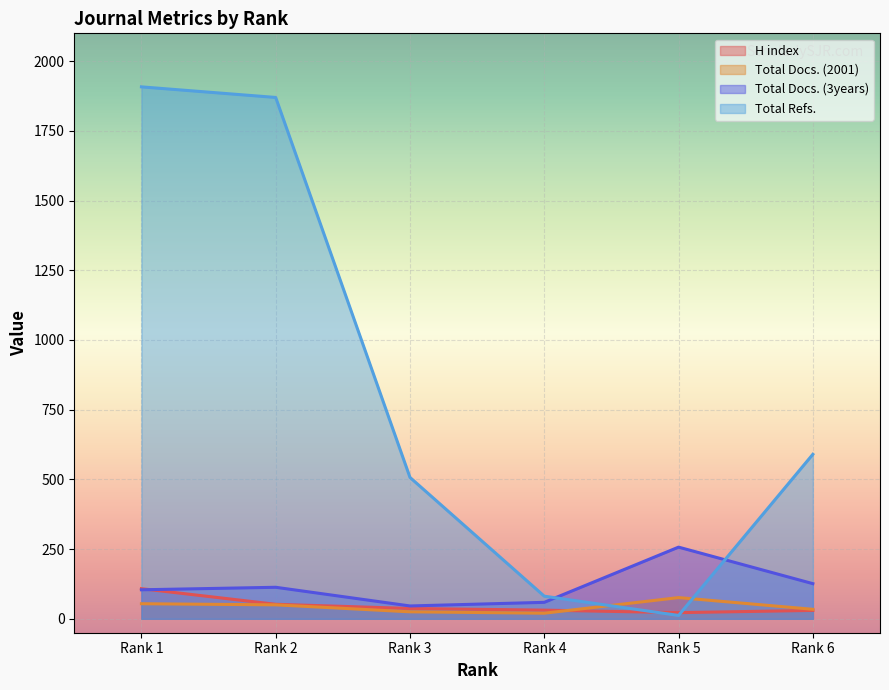

Reading left to right, list all the values displayed in this chart.

H index: Rank 1=108	Rank 2=52	Rank 3=37	Rank 4=31	Rank 5=22	Rank 6=30
Total Docs. (2001): Rank 1=54	Rank 2=50	Rank 3=25	Rank 4=20	Rank 5=76	Rank 6=34
Total Docs. (3years): Rank 1=104	Rank 2=113	Rank 3=46	Rank 4=59	Rank 5=257	Rank 6=126
Total Refs.: Rank 1=1908	Rank 2=1870	Rank 3=507	Rank 4=81	Rank 5=12	Rank 6=590